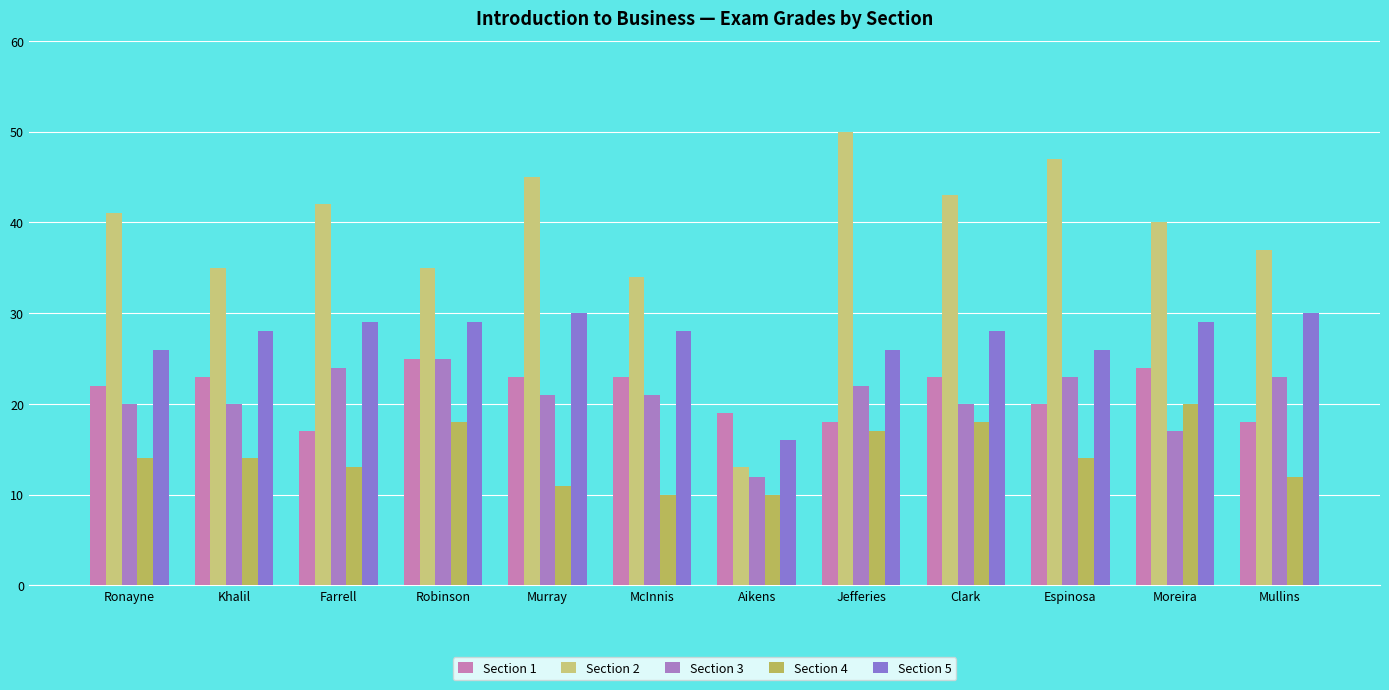

Reading right to left, what are all the values shown in this chart?

Section 1: Mullins=18	Moreira=24	Espinosa=20	Clark=23	Jefferies=18	Aikens=19	McInnis=23	Murray=23	Robinson=25	Farrell=17	Khalil=23	Ronayne=22
Section 2: Mullins=37	Moreira=40	Espinosa=47	Clark=43	Jefferies=50	Aikens=13	McInnis=34	Murray=45	Robinson=35	Farrell=42	Khalil=35	Ronayne=41
Section 3: Mullins=23	Moreira=17	Espinosa=23	Clark=20	Jefferies=22	Aikens=12	McInnis=21	Murray=21	Robinson=25	Farrell=24	Khalil=20	Ronayne=20
Section 4: Mullins=12	Moreira=20	Espinosa=14	Clark=18	Jefferies=17	Aikens=10	McInnis=10	Murray=11	Robinson=18	Farrell=13	Khalil=14	Ronayne=14
Section 5: Mullins=30	Moreira=29	Espinosa=26	Clark=28	Jefferies=26	Aikens=16	McInnis=28	Murray=30	Robinson=29	Farrell=29	Khalil=28	Ronayne=26